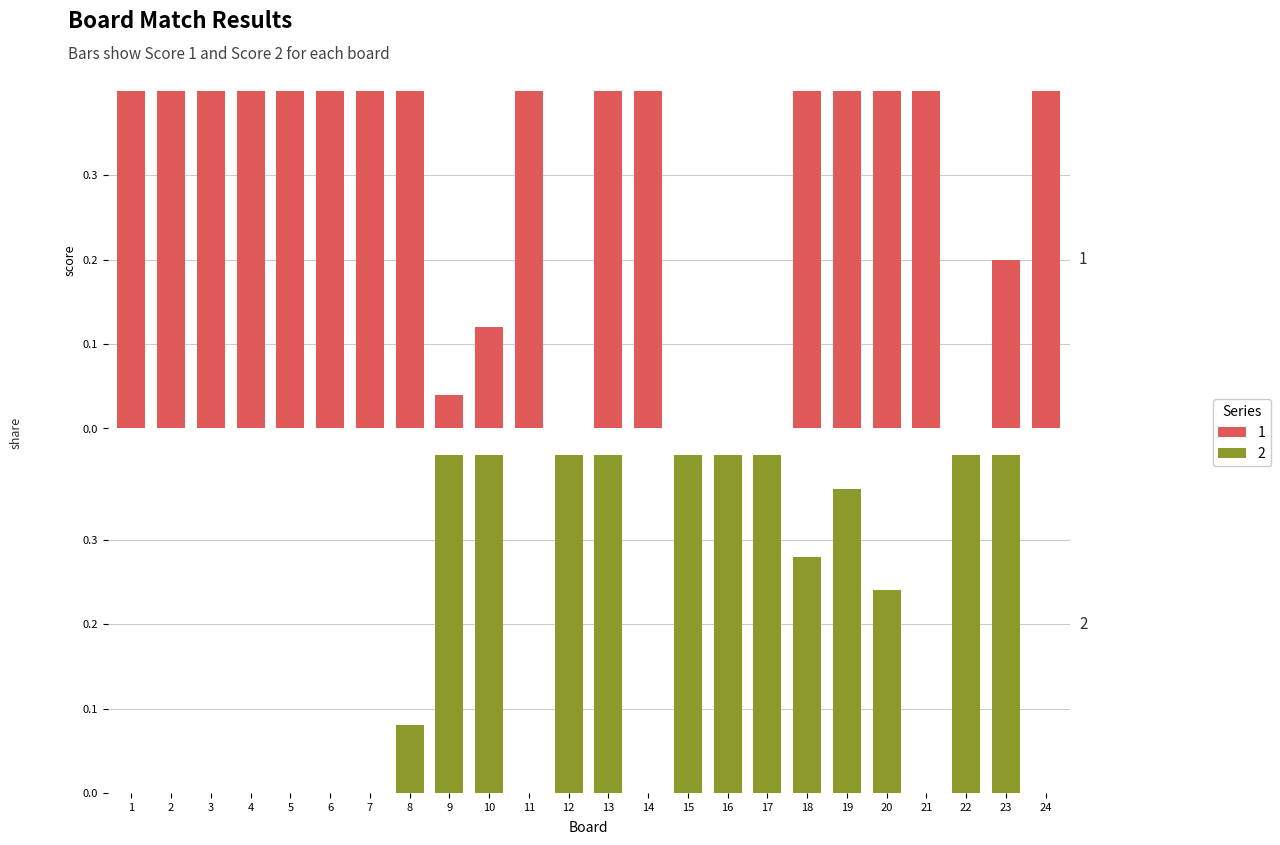

Which category has the lowest value across all series?

12